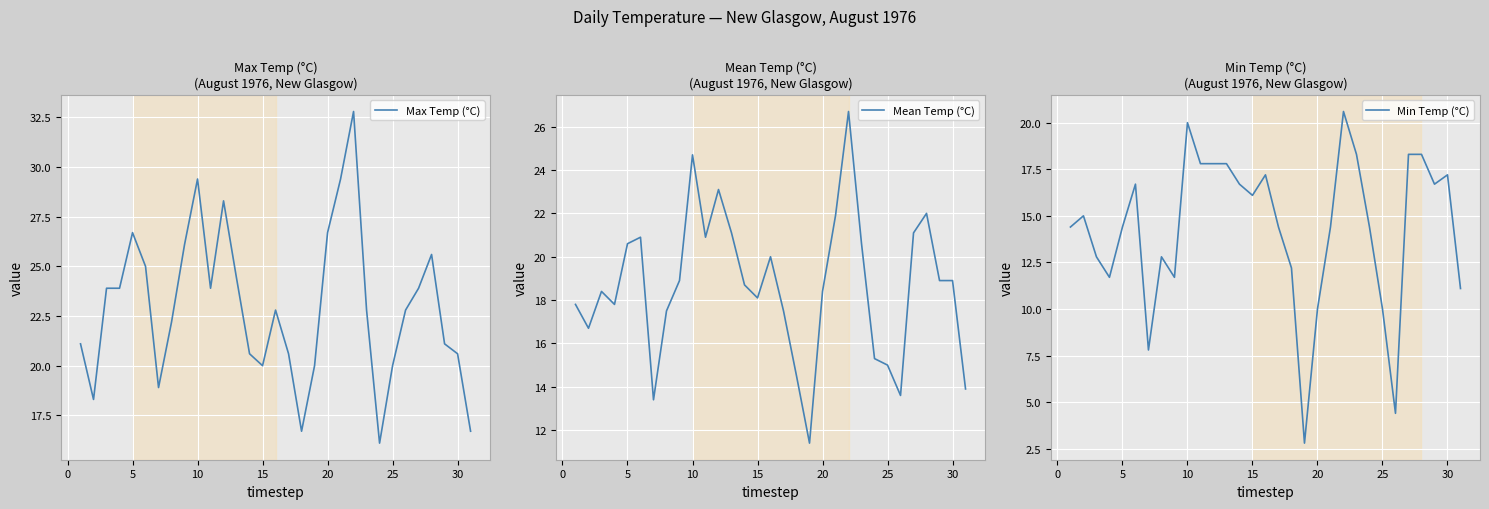

True or false: Max Temp (°C) has a value of 7.0 at 25.

False